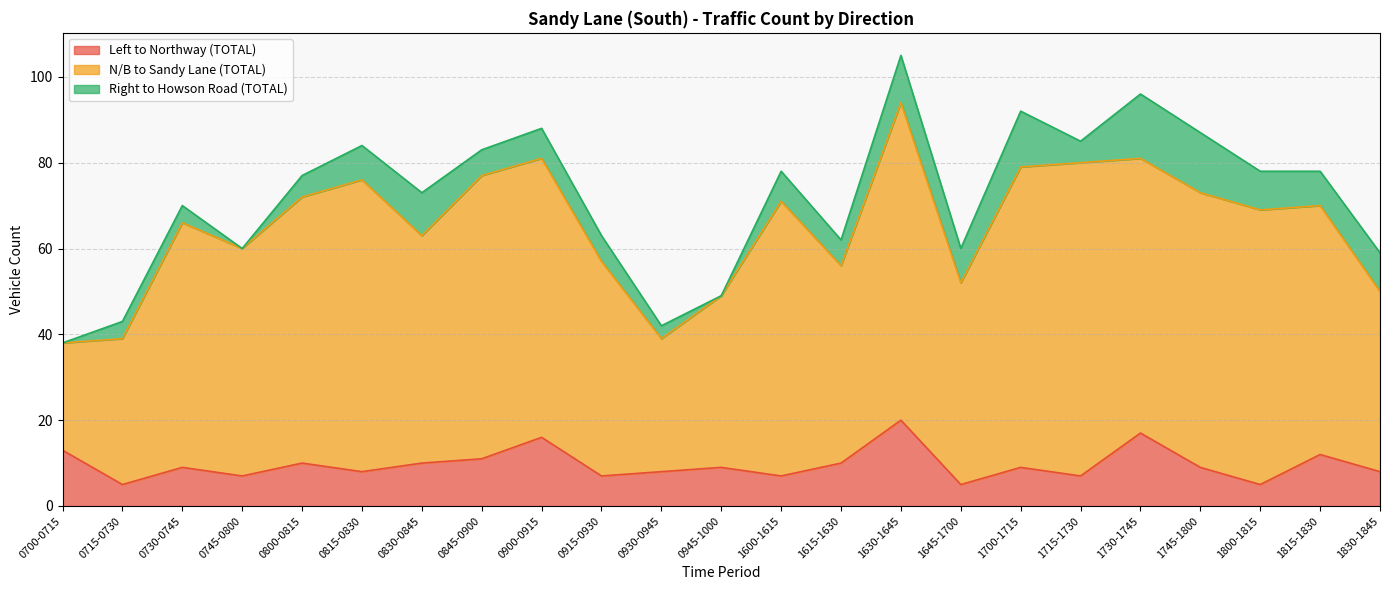

How many interior local peaks does the N/B to Sandy Lane (TOTAL) series have?

6